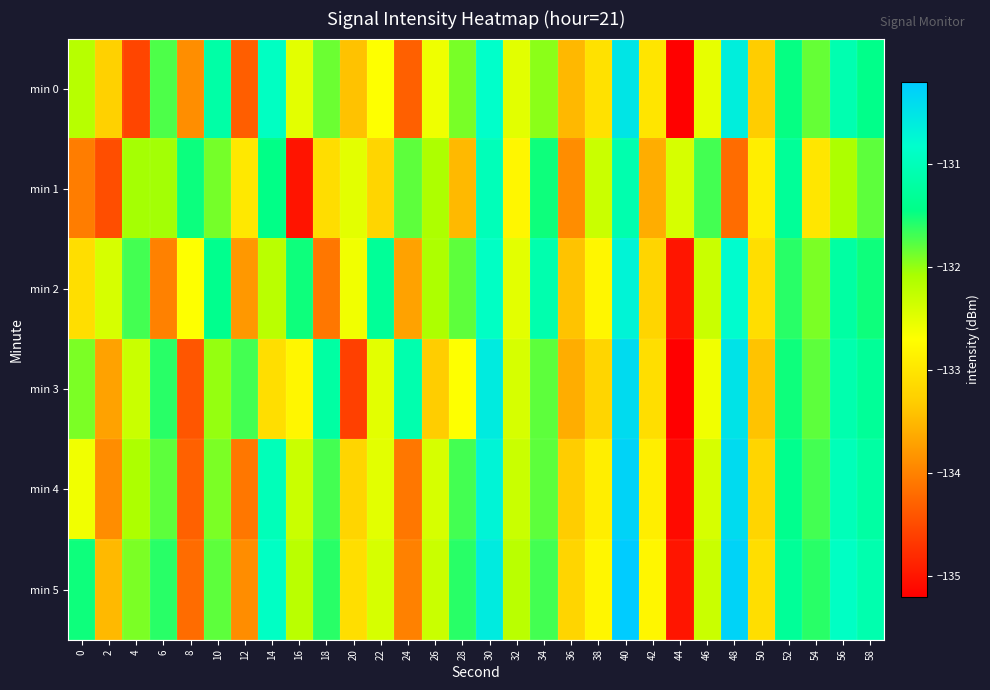

Rank the series by their maximum value, from lowest to highest.

min 1, min 2, min 0, min 3, min 4, min 5